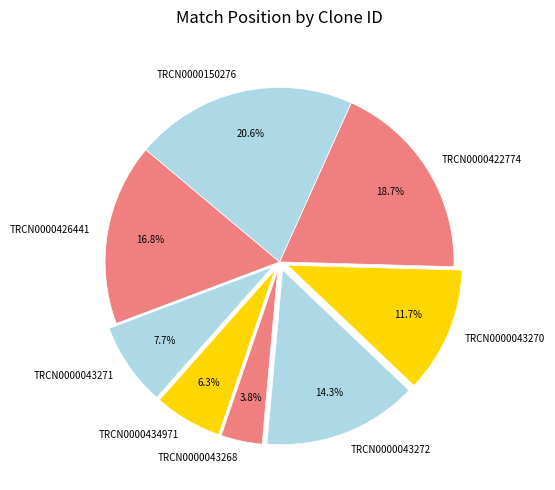

To the nearest percent, what portion does TRCN0000043272 represent?

14%